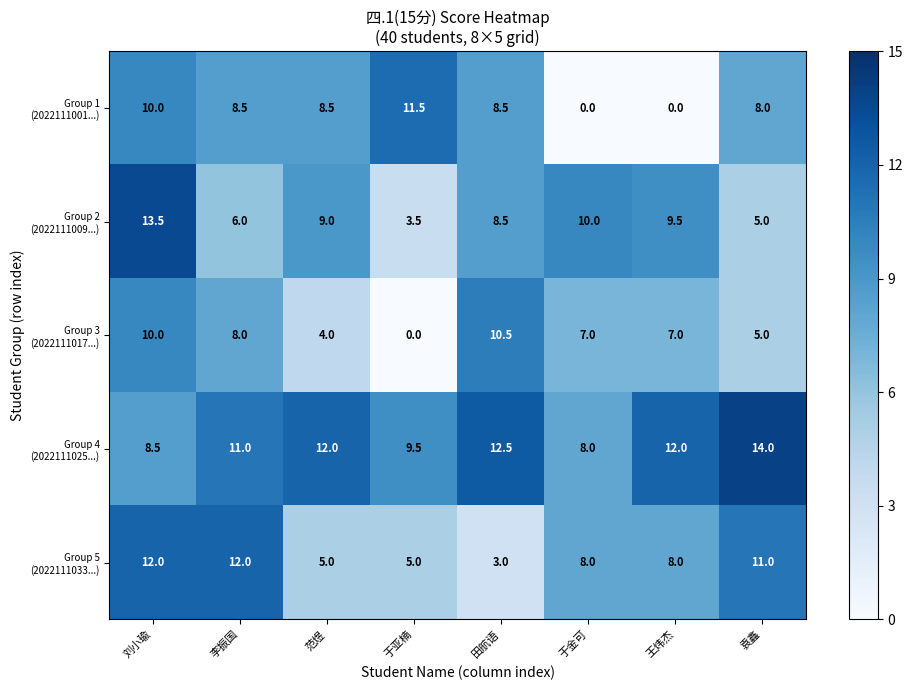

At which category does the chart reach its peak across all series?

袁鑫